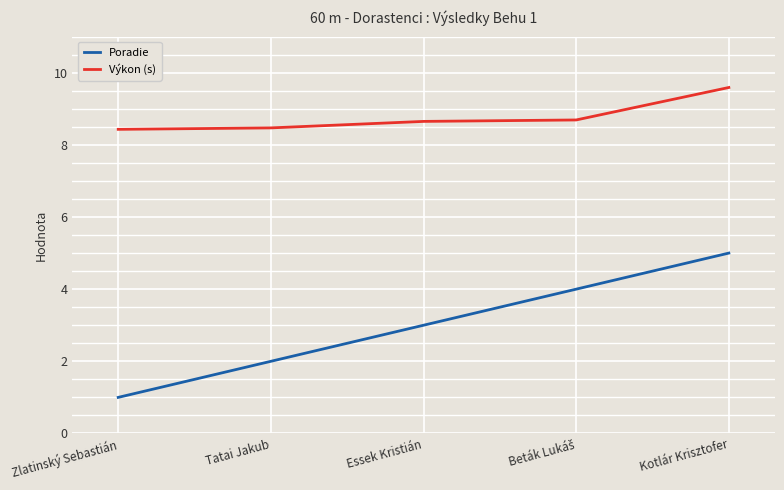

Between Essek Kristián and Kotlár Krisztofer, which series saw the biggest shift?

Poradie